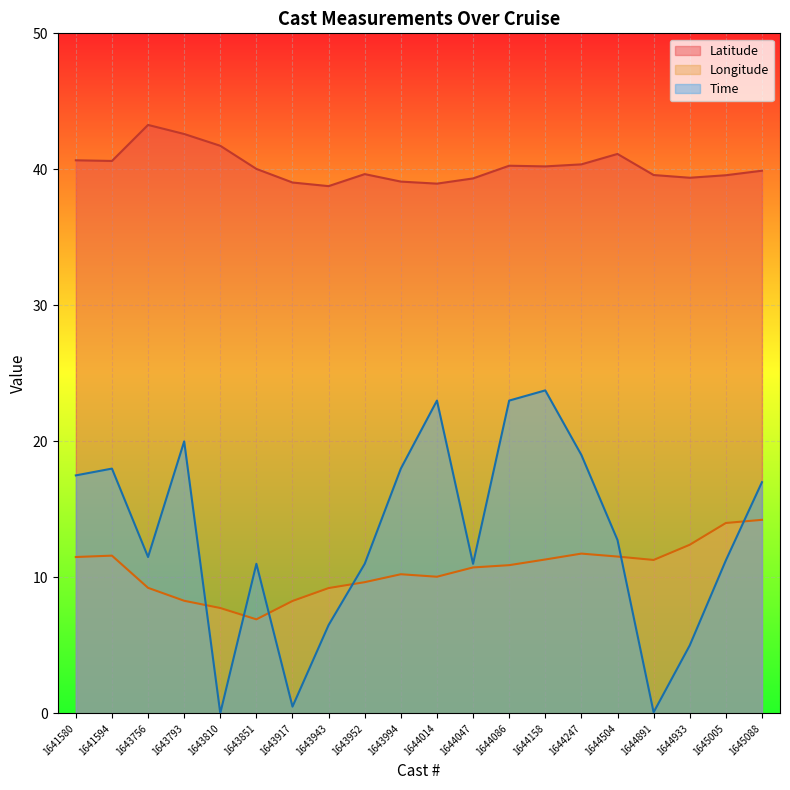

At how many categories does at least one series exceed 40?

10